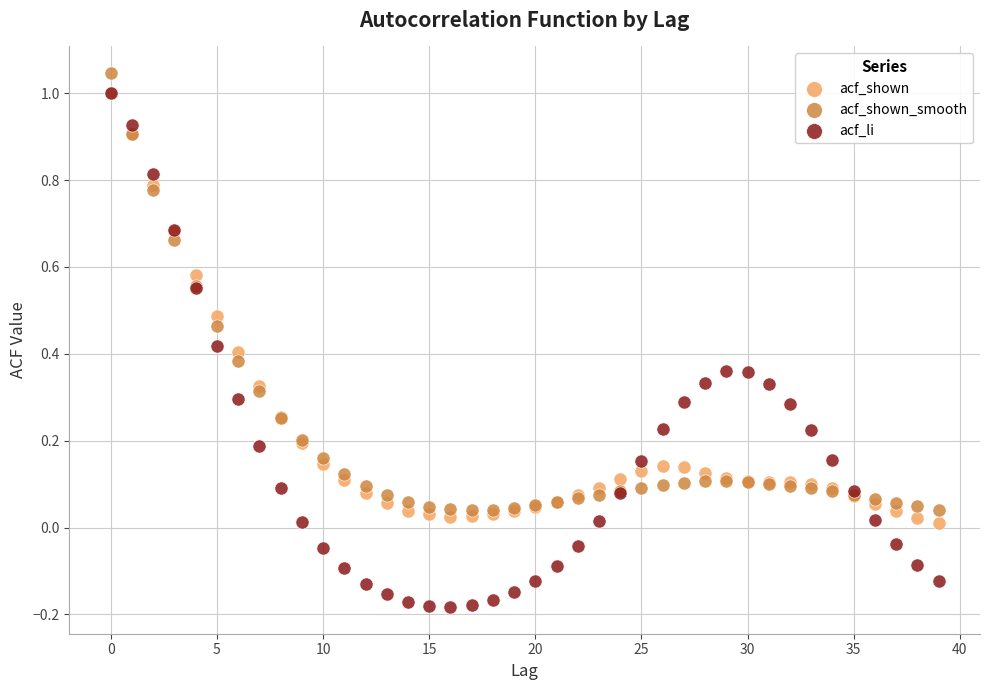

What are all the series names shown in the legend?

acf_shown, acf_shown_smooth, acf_li